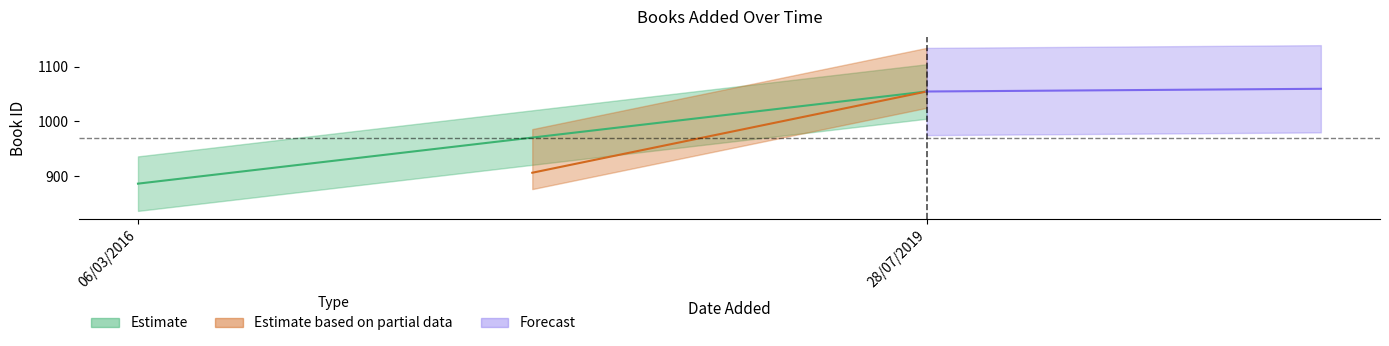

The value of id at 06/03/2016 is 1516. True or false?

False